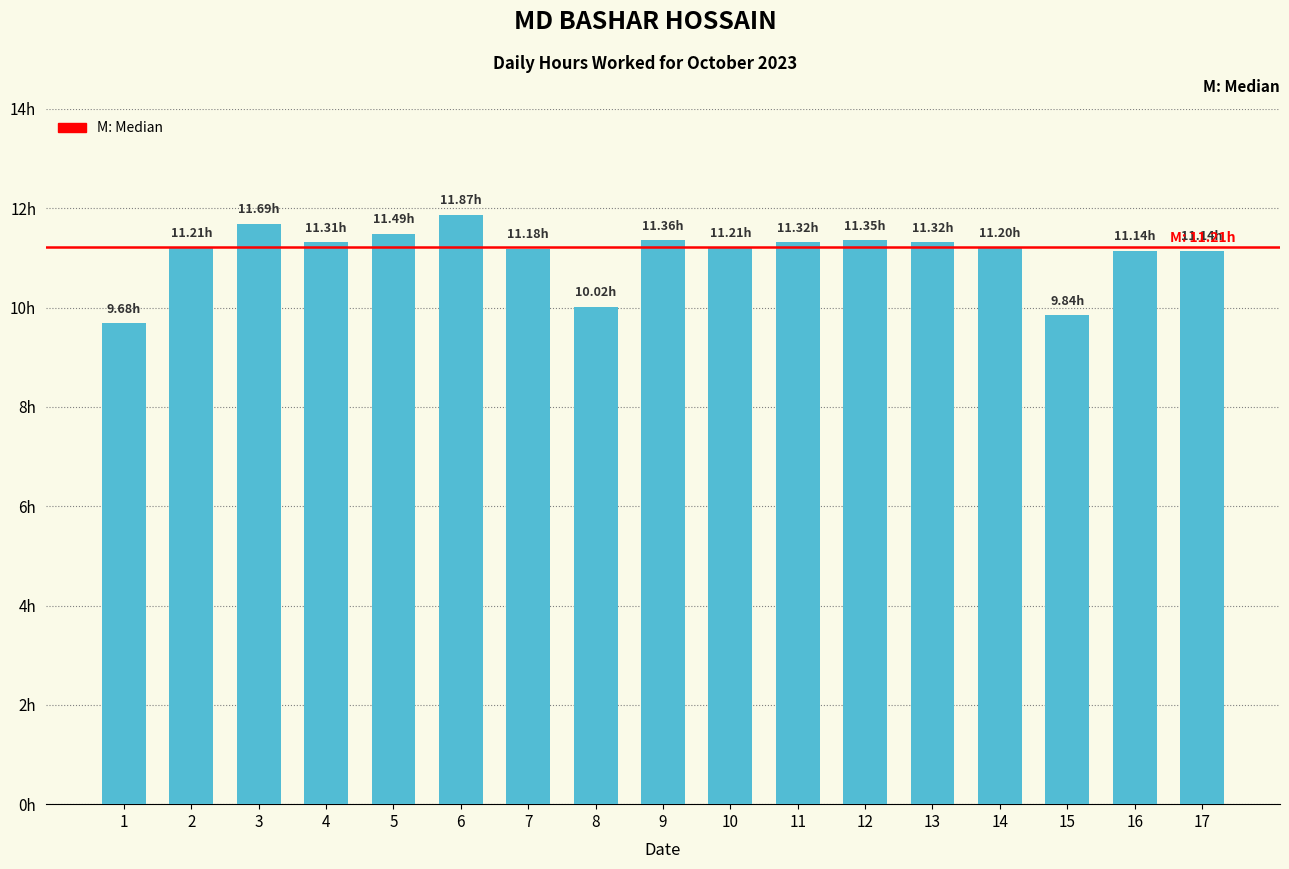

Approximately how many times larger is the value at 17 compared to 14?

1.0